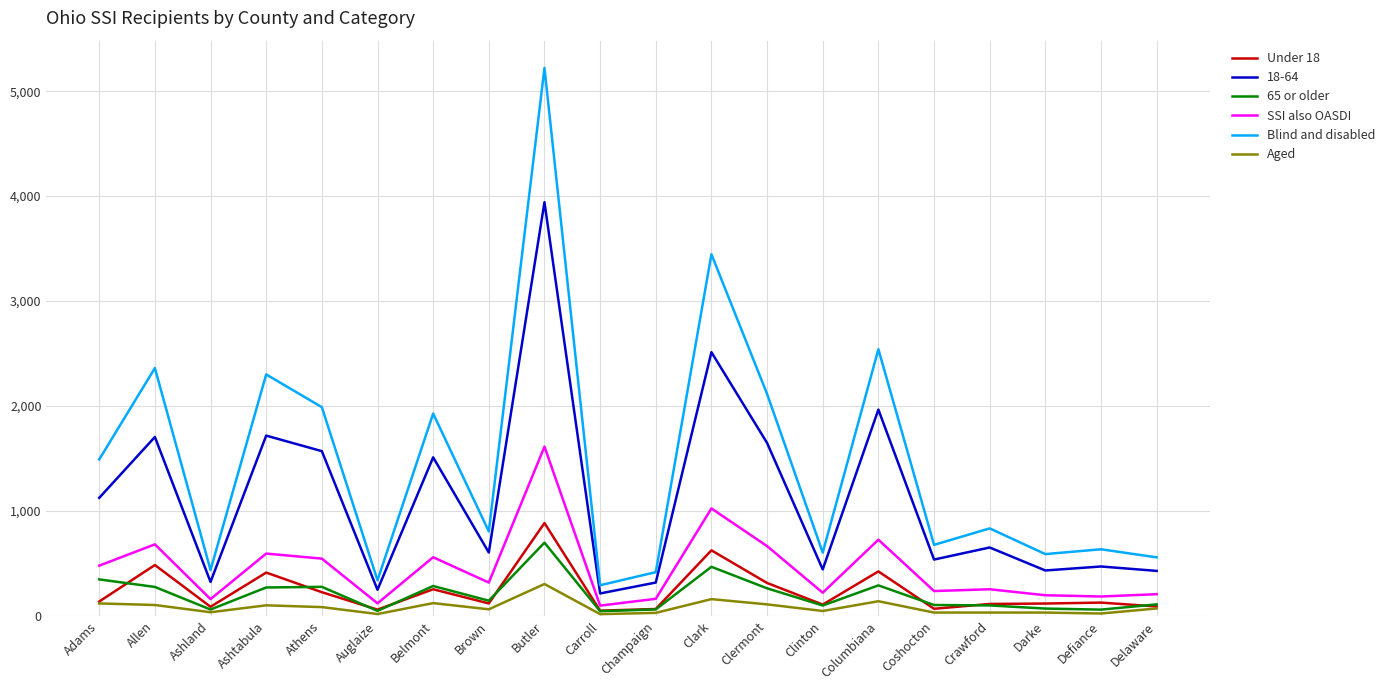

What is the difference between the SSI also OASDI values at Carroll and Brown?

220